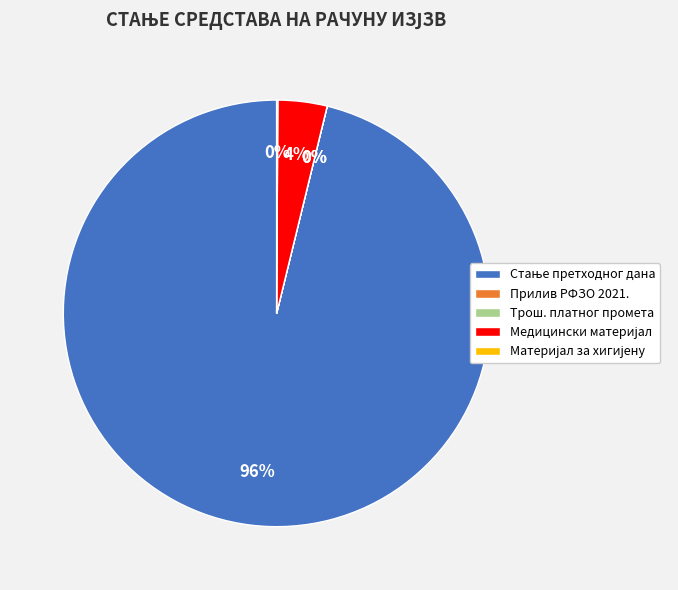

To the nearest percent, what is the difference between the largest and smallest slice percentages?

96%